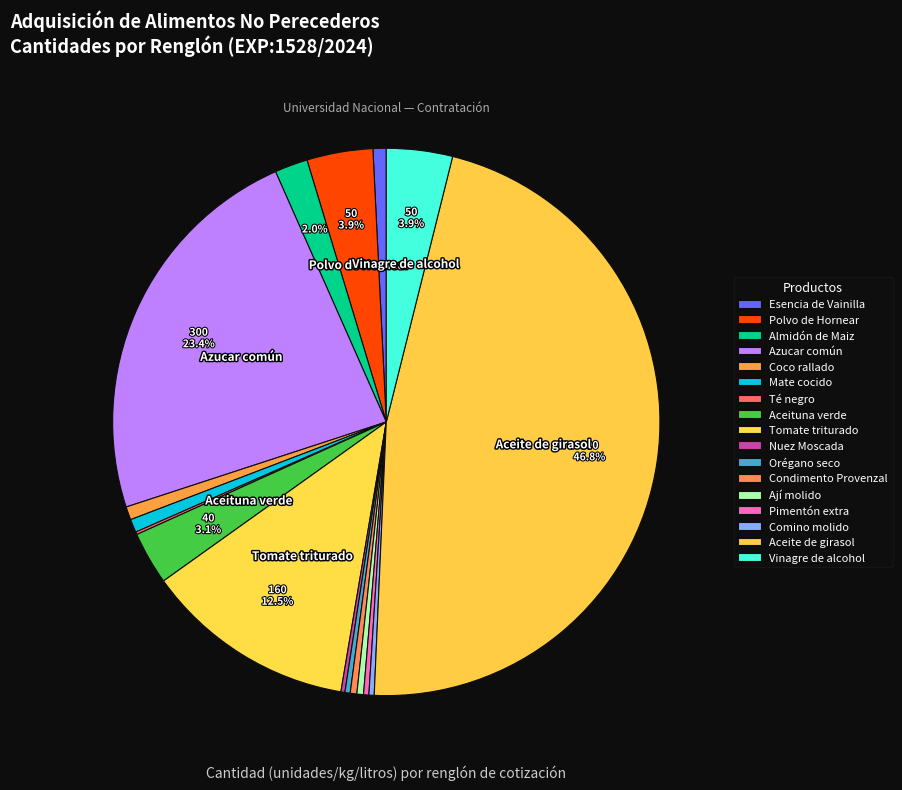

How many segments does this pie chart have?

17